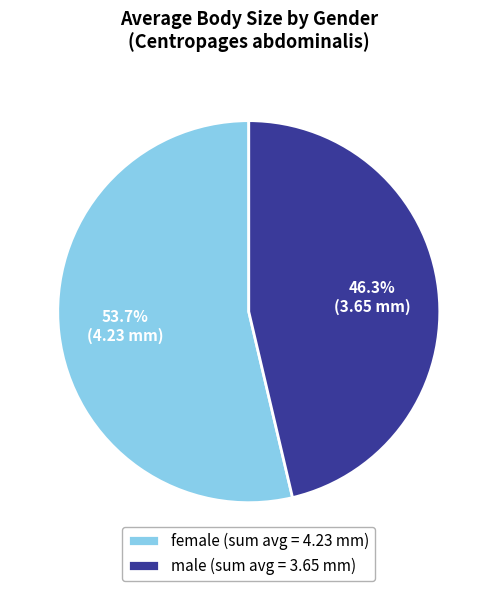

Do female (sum avg = 4.23 mm) and male (sum avg = 3.65 mm) together represent more than half of the pie?

Yes